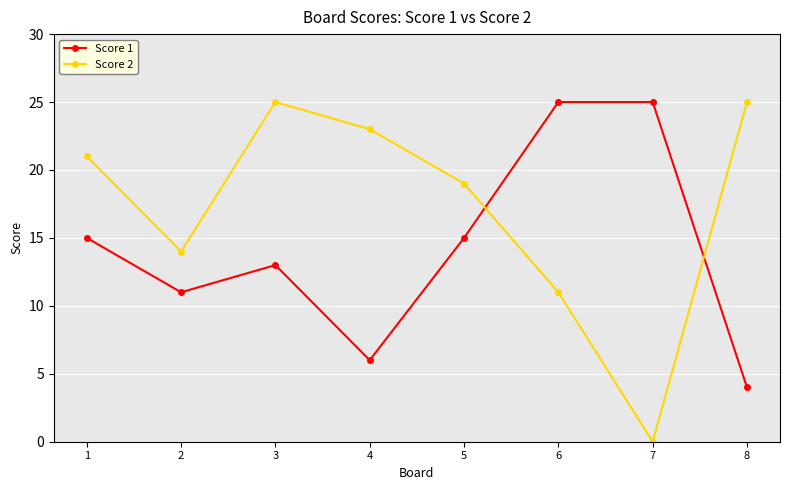

Reading left to right, extract all data points from this chart.

Score 1: 1=15	2=11	3=13	4=6	5=15	6=25	7=25	8=4
Score 2: 1=21	2=14	3=25	4=23	5=19	6=11	7=0	8=25